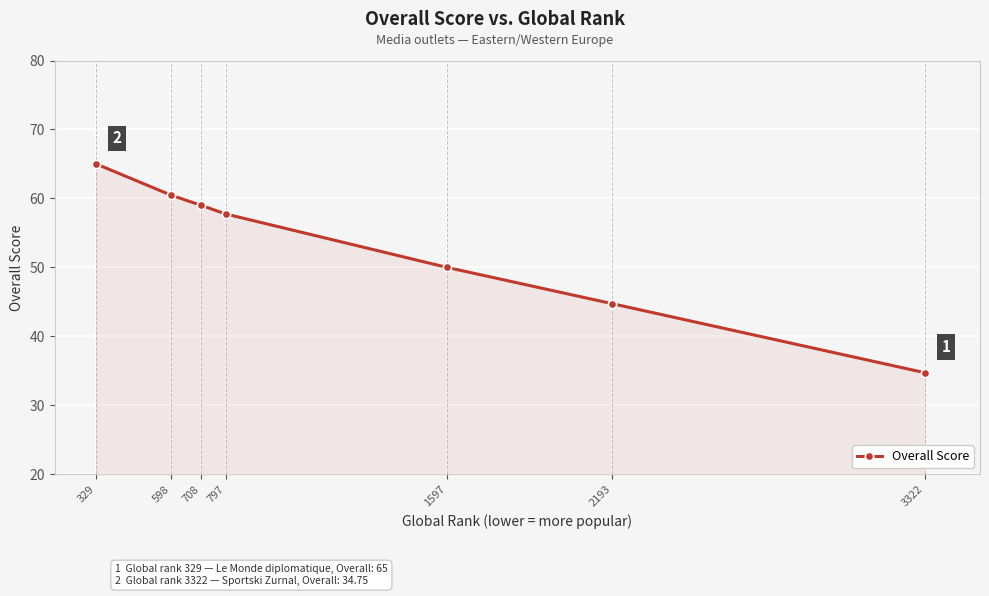

The value at 329 is 38.2. True or false?

False